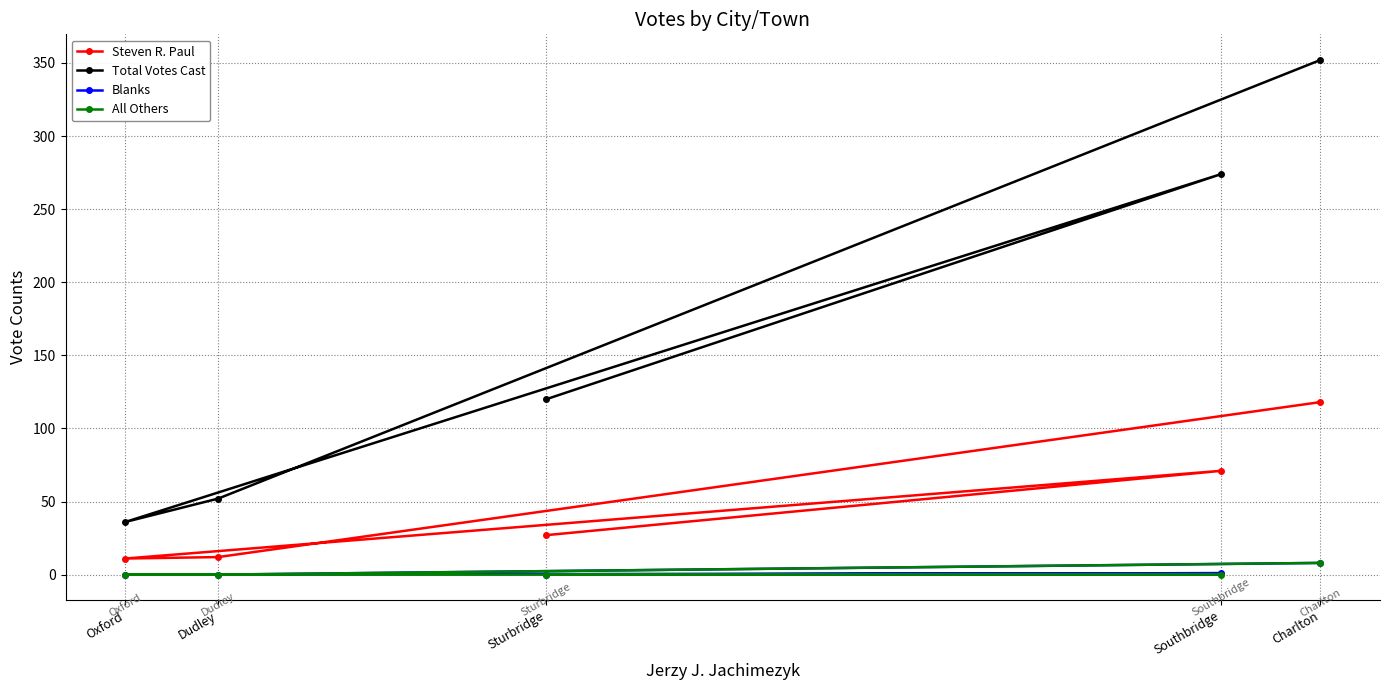

What is the difference between the All Others values at Charlton and Dudley?

8